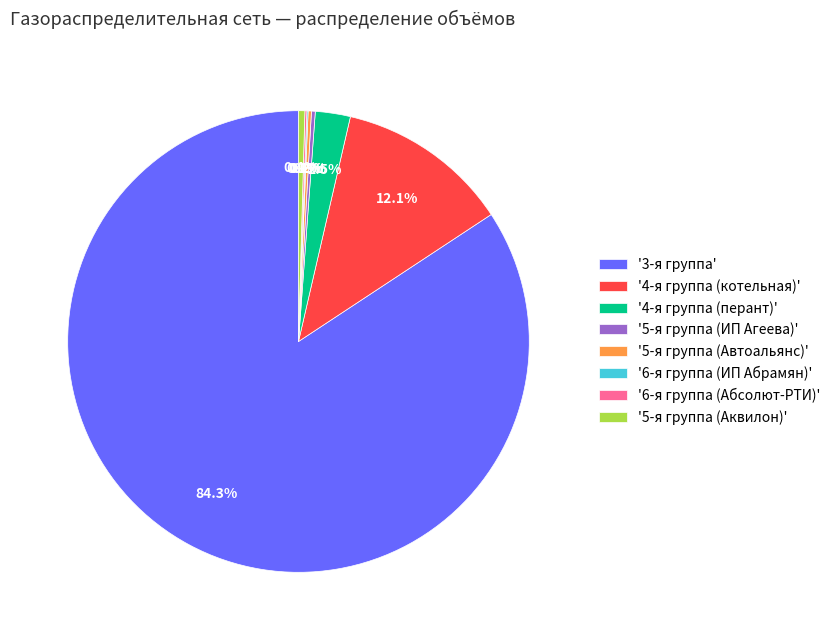

What is the largest slice in the pie chart?

'3-я группа'